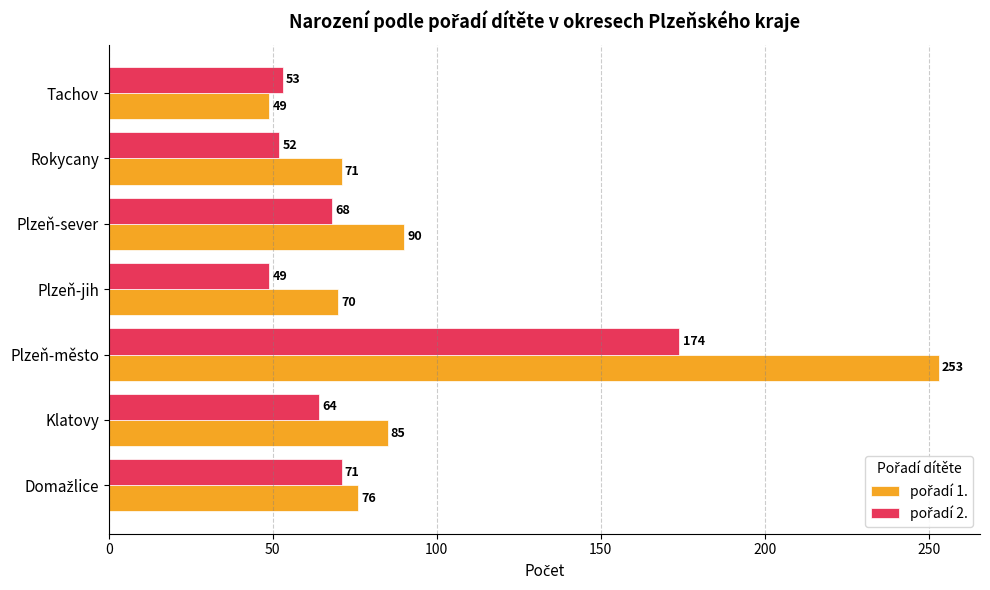

At which category does the chart reach its peak across all series?

Plzeň-město